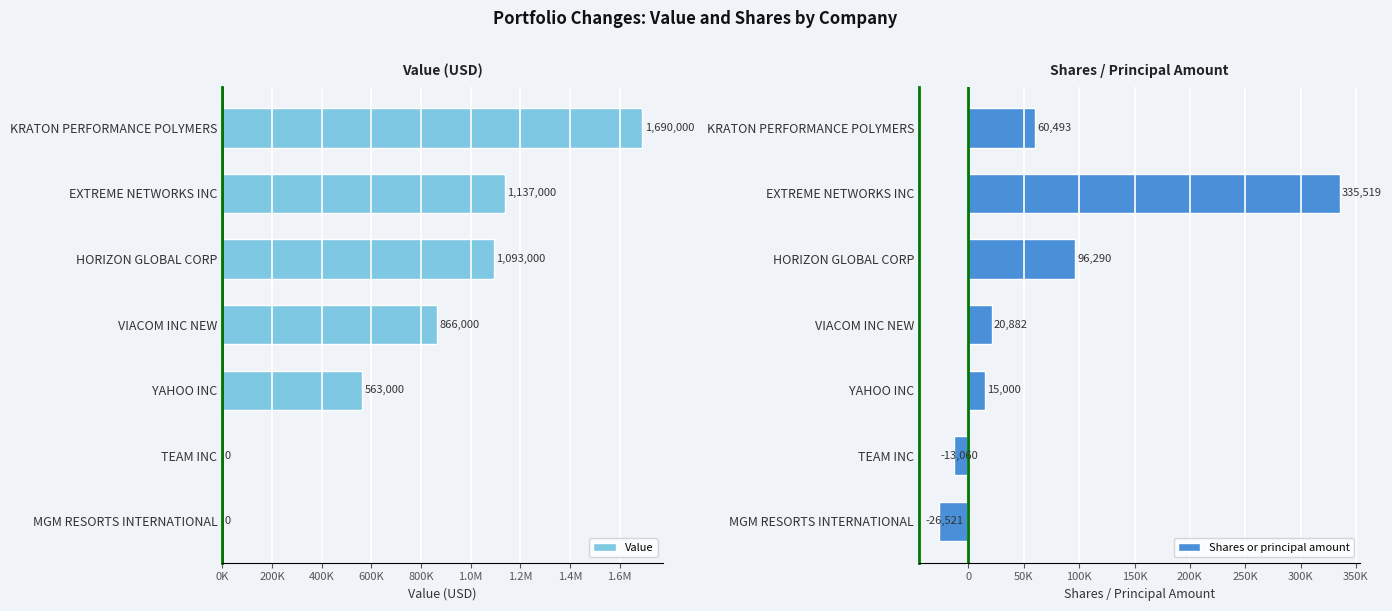

At which label is Shares or principal amount closest to 154499?

HORIZON GLOBAL CORP